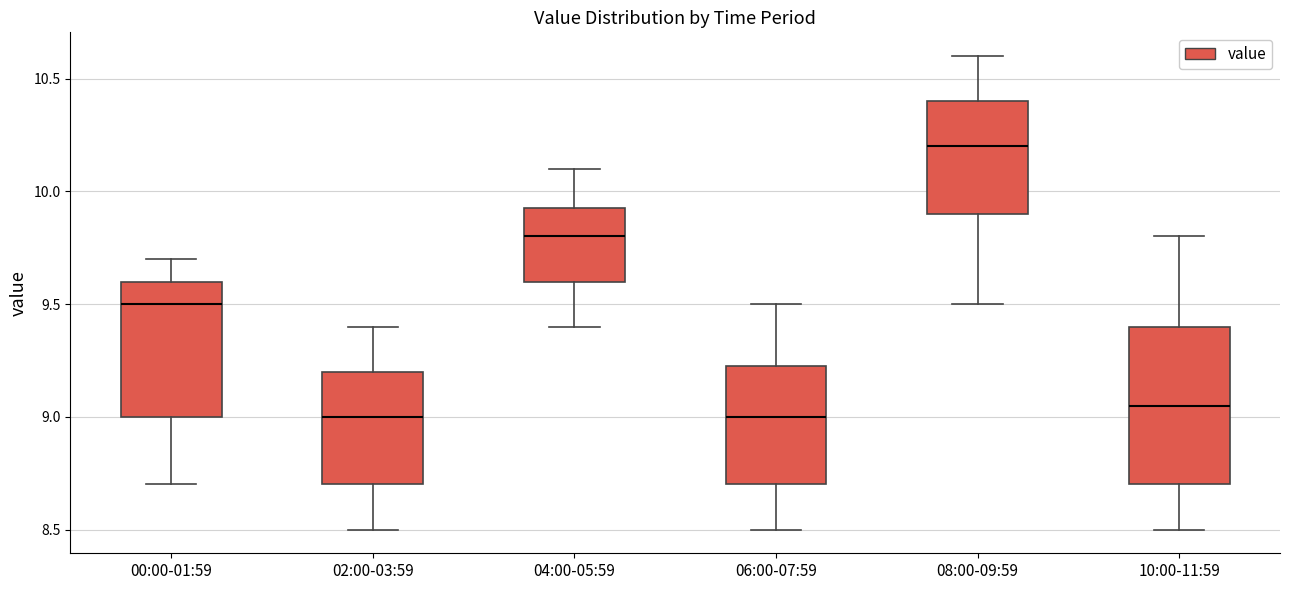

Which box's median line is the highest?

08:00-09:59